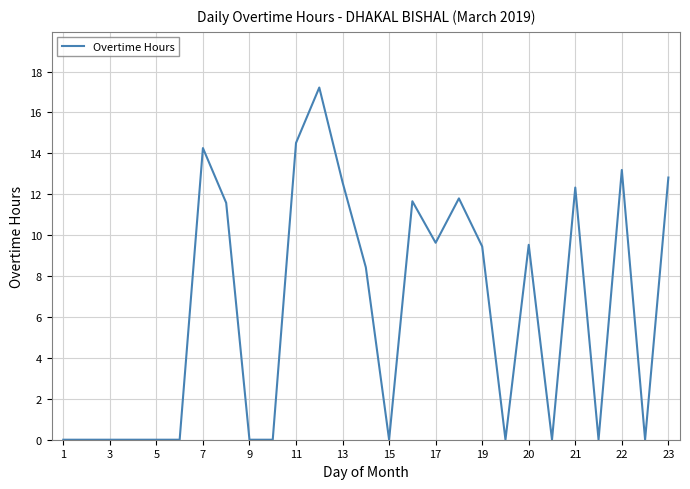

Count the number of data series in this chart.

1